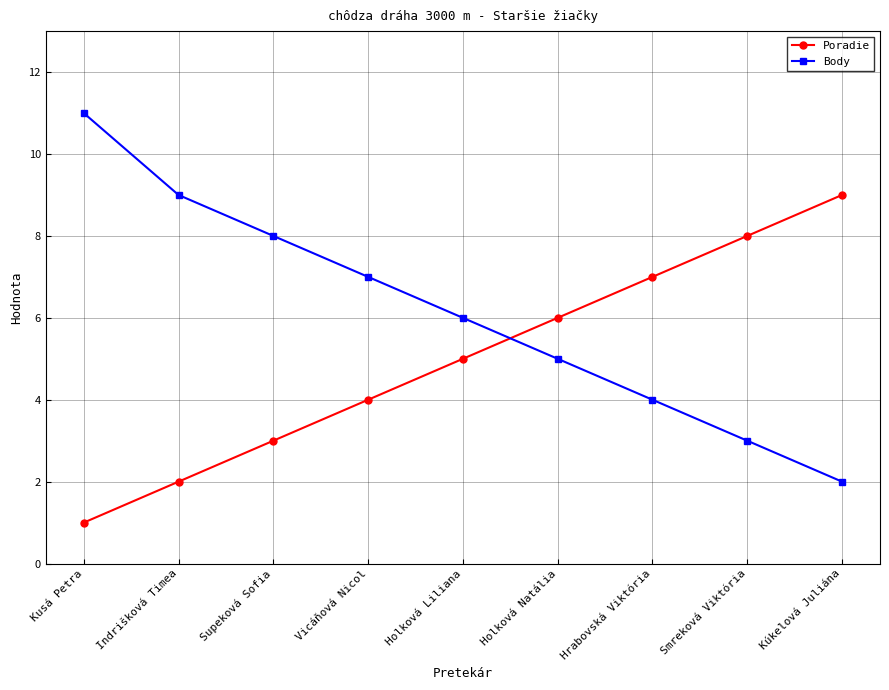

What is the average value of the Body series?

6